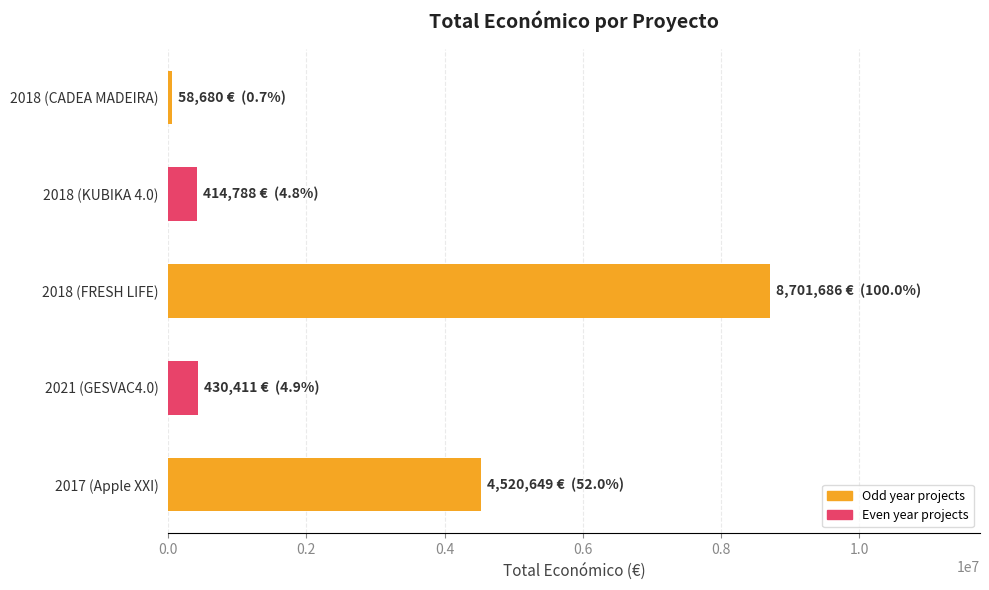

Where is the data nearest to the value 4380183?

2017 (Apple XXI)